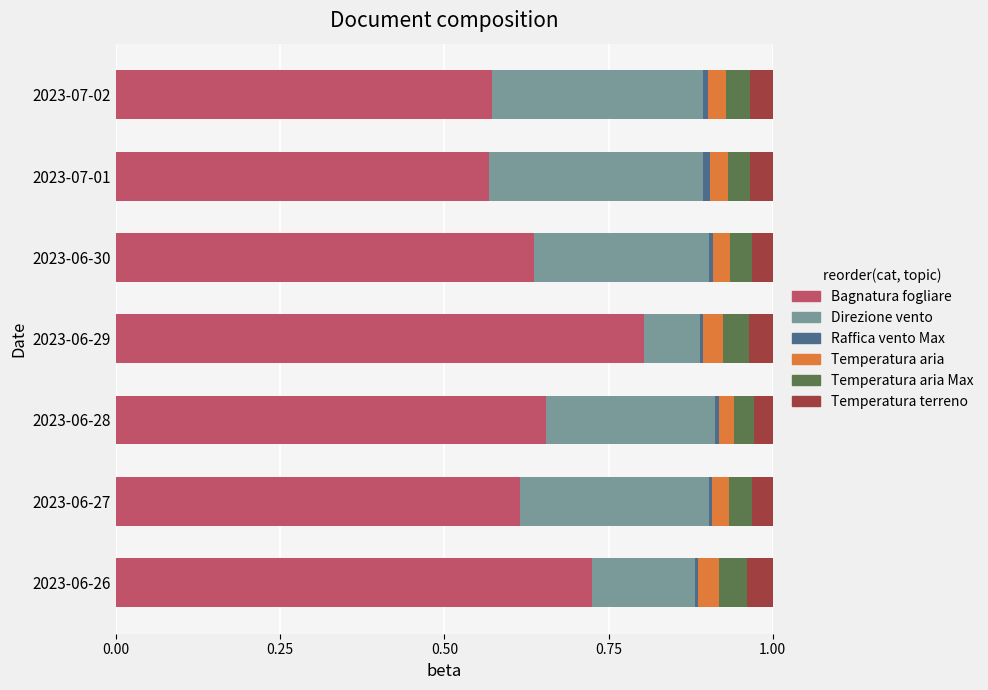

What is the value of the Direzione vento bar at the 7th from the left?

0.3